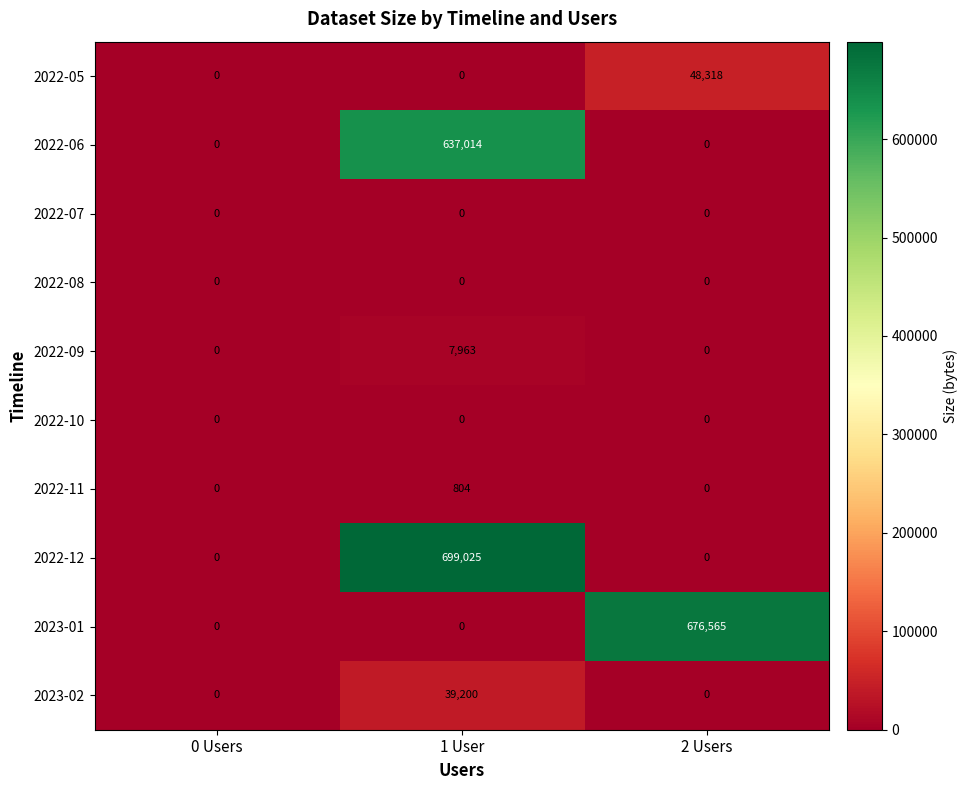

Which series changed the most between 0 Users and 1 User?

2022-12